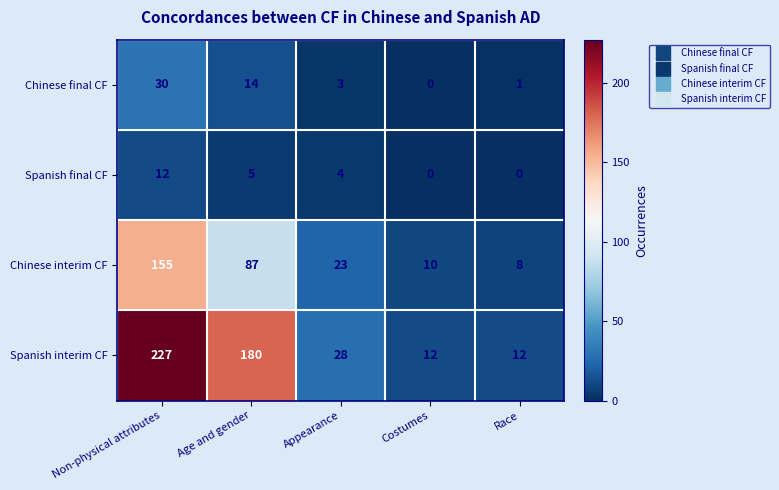

True or false: Spanish interim CF has a value of 2 at Costumes.

False